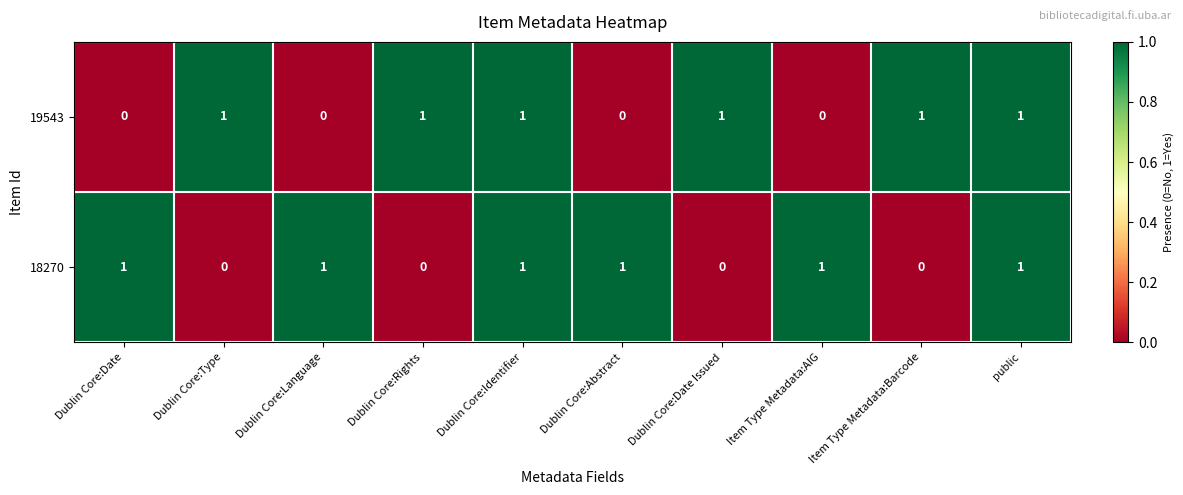

At how many categories does at least one series exceed 0?

10